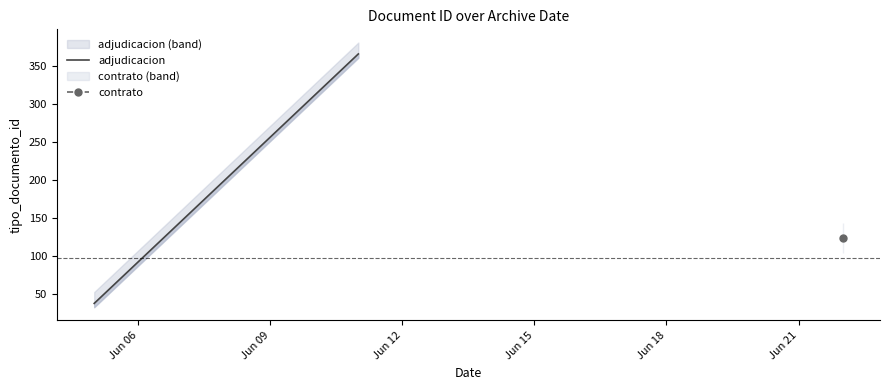

What is the highest value of the adjudicacion series?

366.0